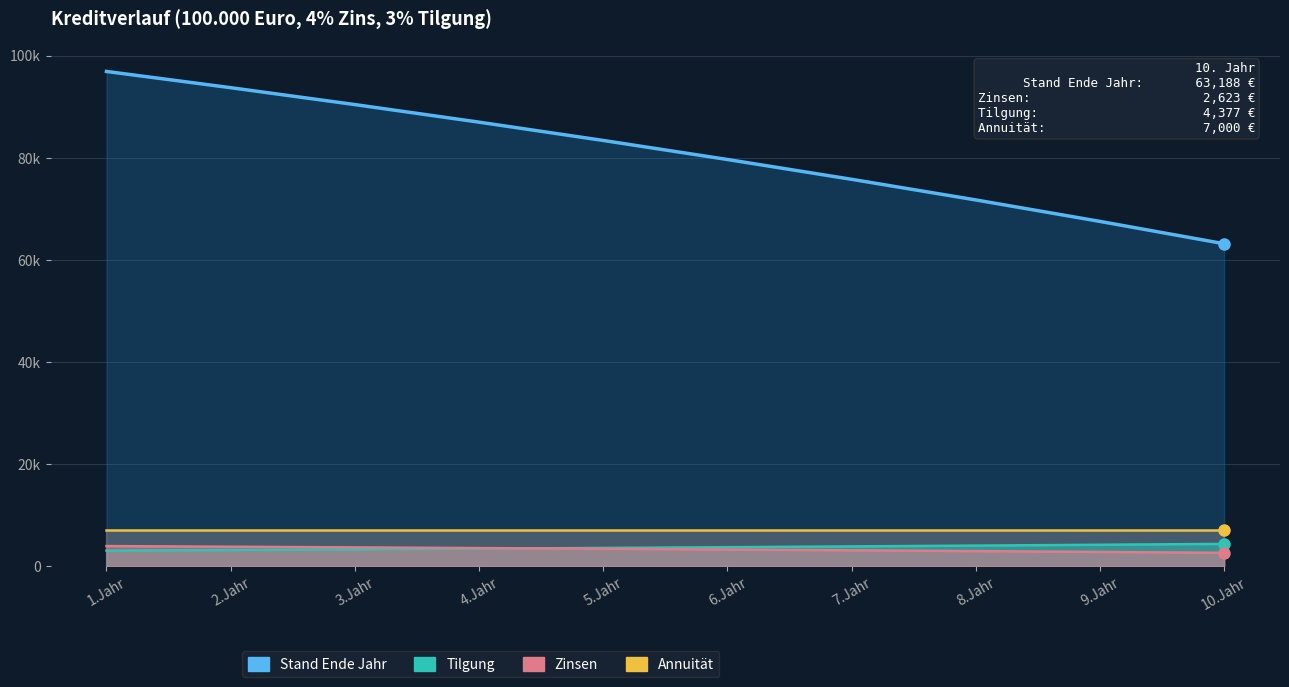

At how many categories does at least one series exceed 60016?

10